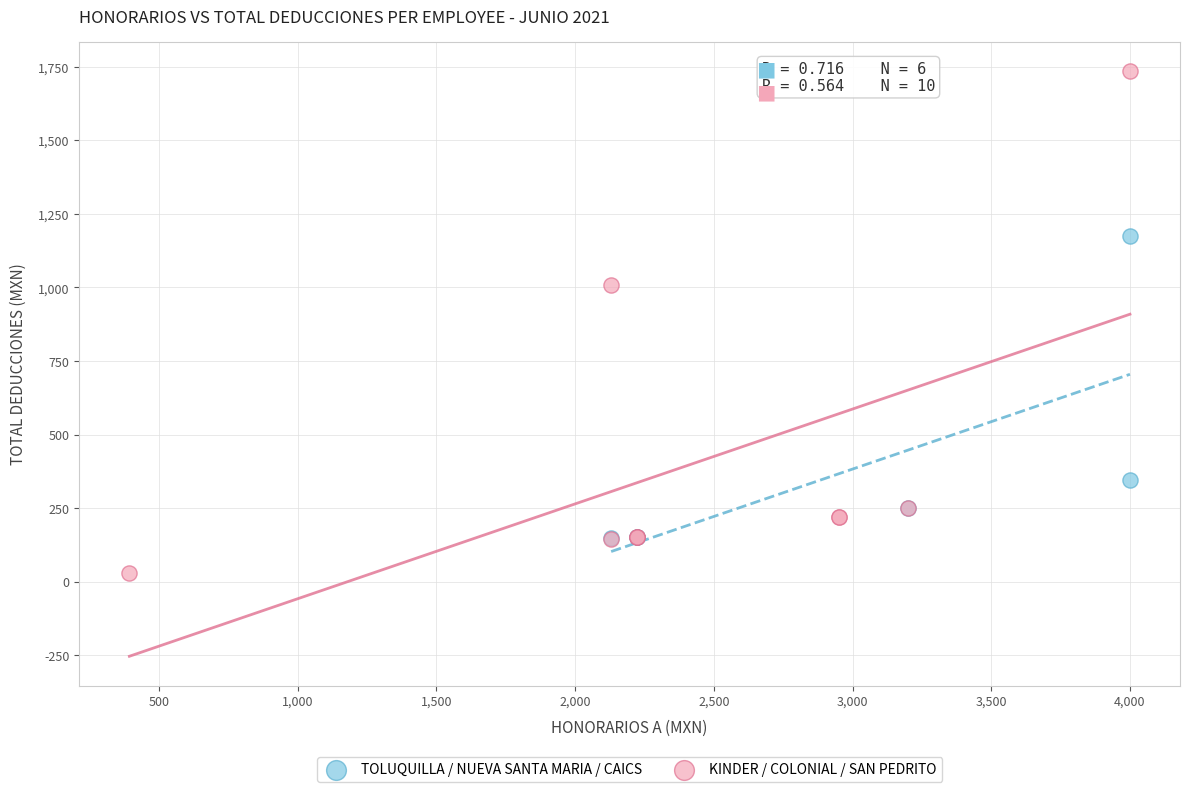

Which series contains the lowest Y value?

KINDER / COLONIAL / SAN PEDRITO